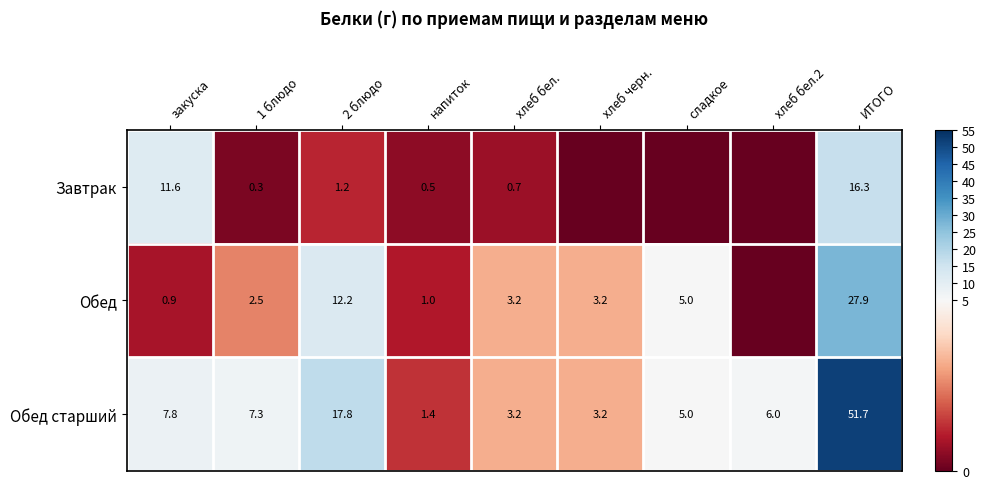

The value of Обед старший at напиток is 1.4. True or false?

True